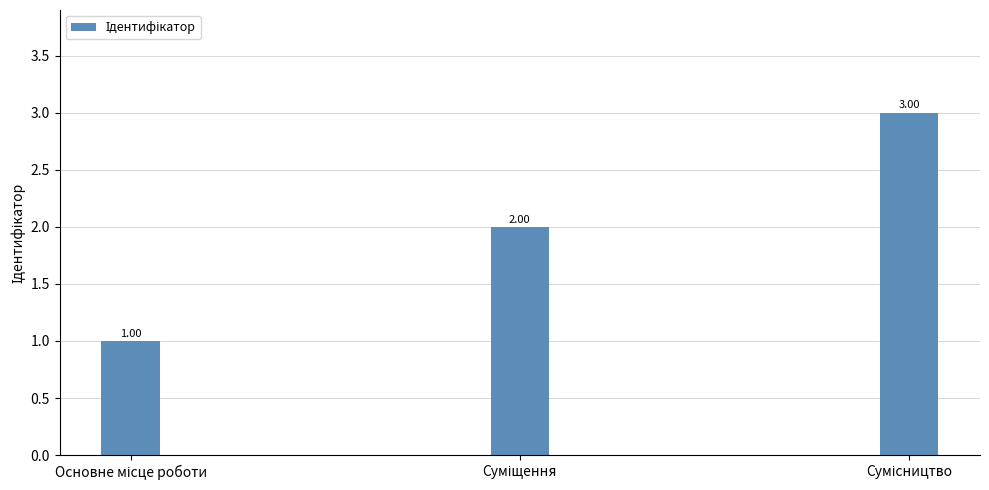

What is the difference between the maximum and minimum values?

2